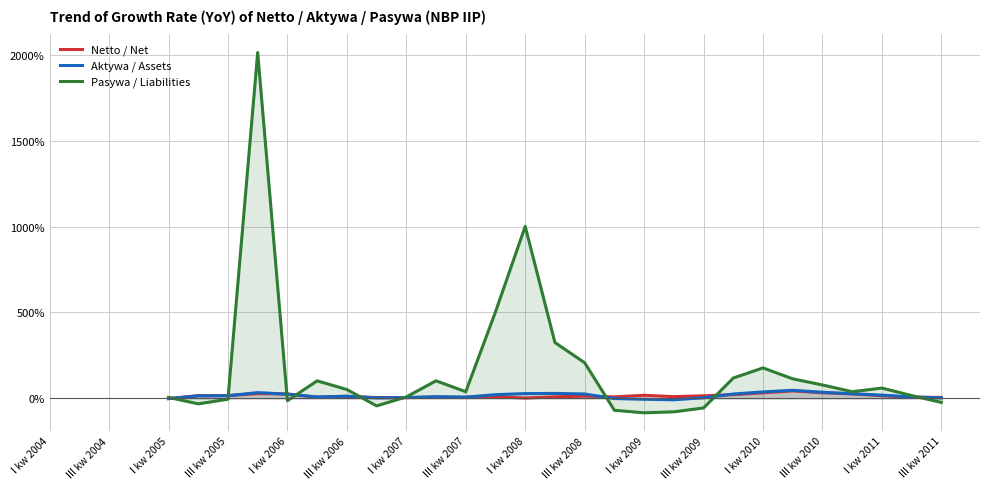

Does the chart display data point markers on the line(s)?

No